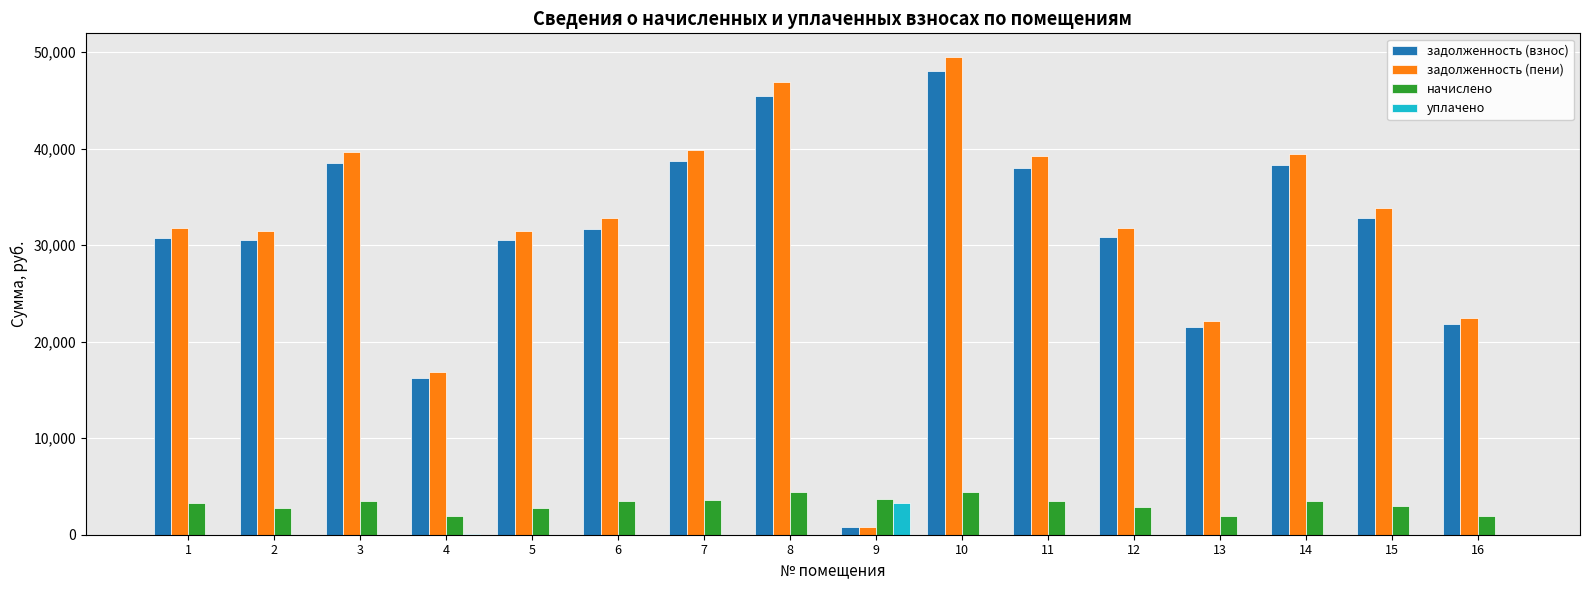

Is it true that уплачено equals 0.0 at 11?

True